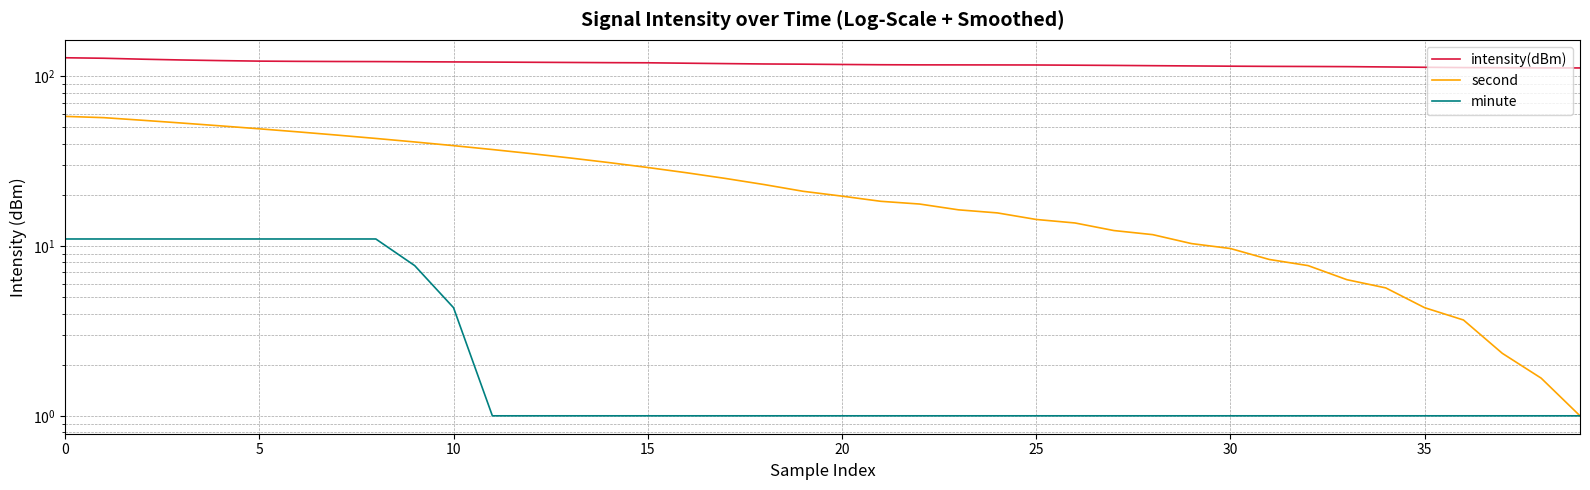

What is the minimum value for minute?

1.0